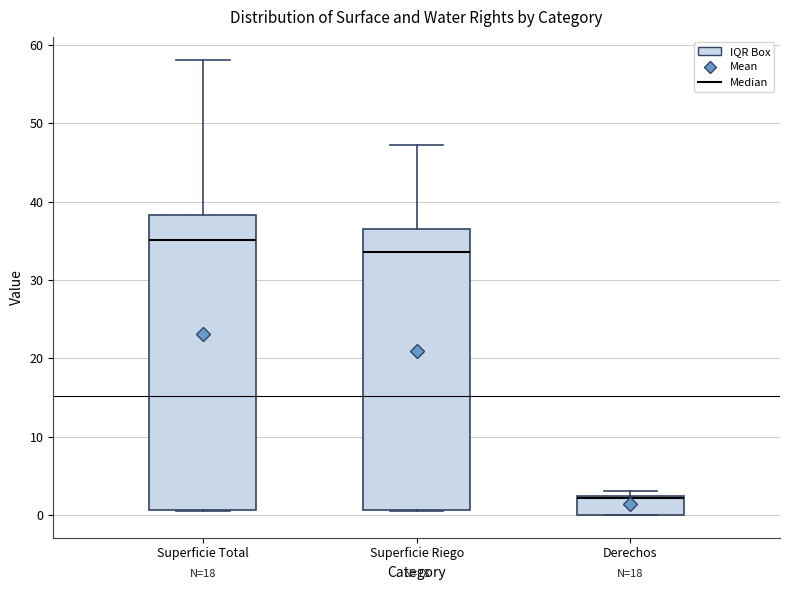

Reading left to right, transcribe this box plot: for each box, give where its median line is, the range the box spans, and where its two whiskers end, as read against the y-axis. The values are not printed on the chart, so give them approximately, as read against the axis.

Superficie Total: median 35, box 1 to 38, whiskers 1 to 58
Superficie Riego: median 34, box 1 to 36, whiskers 1 to 47
Derechos: median 2 (drawn on the box's upper edge), box 0 to 2, whiskers 0 to 3